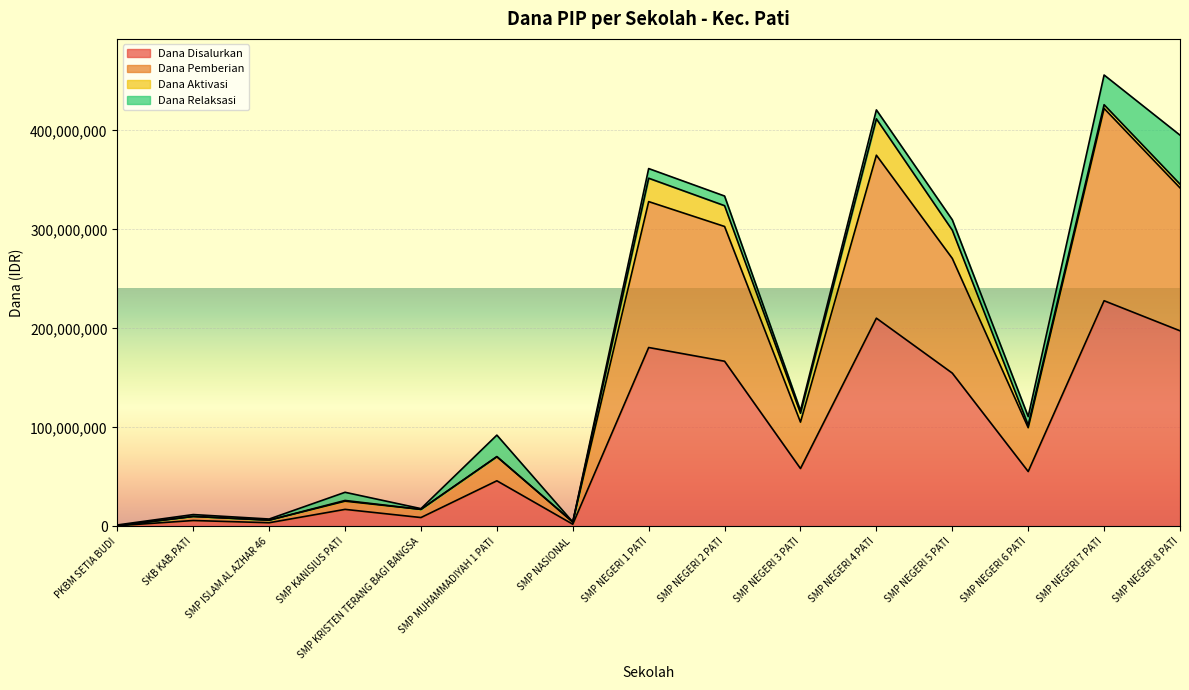

The value of Dana Disalurkan at SMP NEGERI 1 PATI is 52255119. True or false?

False